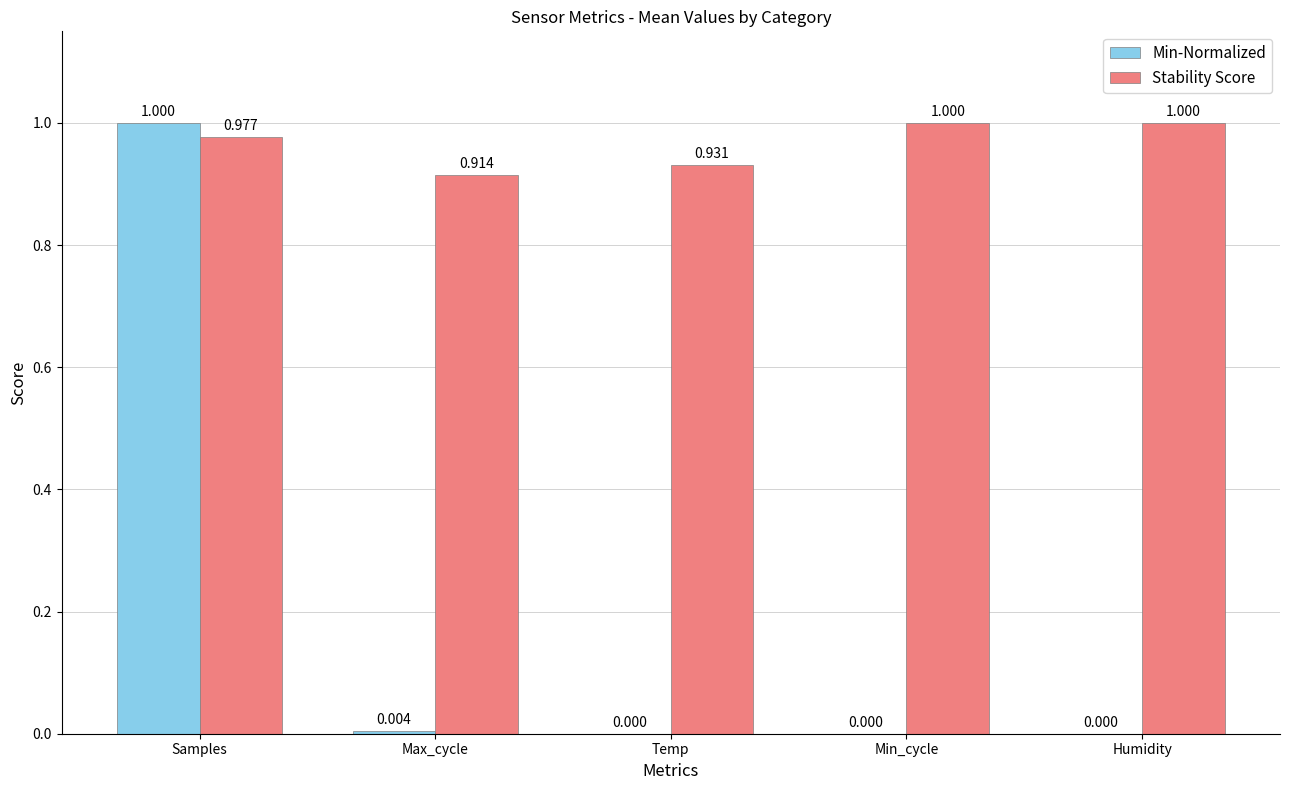

Which series changed the most between Temp and Min_cycle?

Stability Score